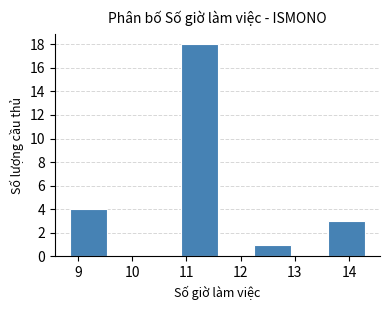

Reading left to right, transcribe this chart: for each bar, give the range it covers on the x-axis and its height. Neither the bar edges nor the heights are printed on the chart, so give them approximately, as read against the axes.

8.9 to 9.5: 4
9.5 to 10.2: 0
10.2 to 10.9: 0
10.9 to 11.6: 18
11.6 to 12.3: 0
12.3 to 12.9: 1
12.9 to 13.6: 0
13.6 to 14.3: 3